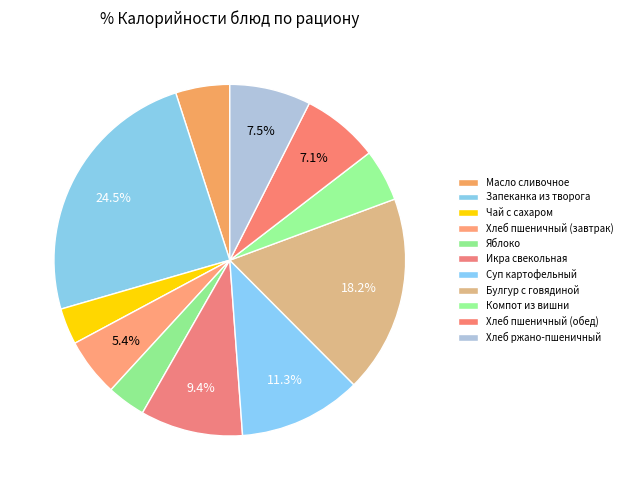

Count the number of slices in the pie.

11